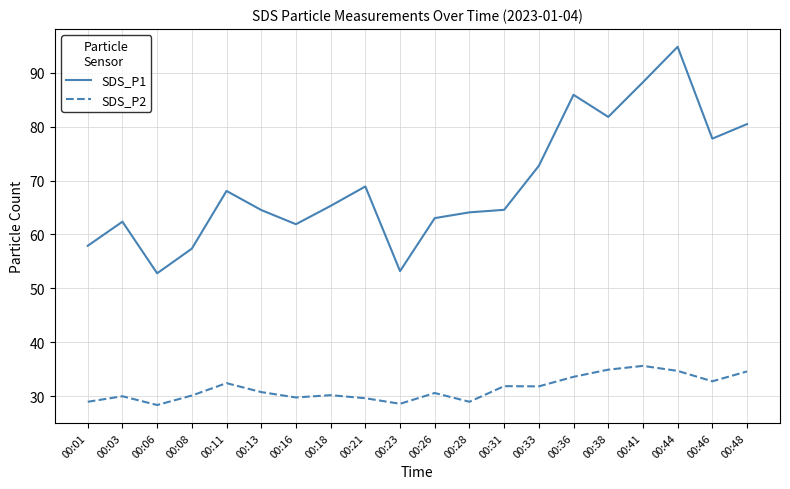

True or false: SDS_P1 and SDS_P2 intersect in this chart.

False